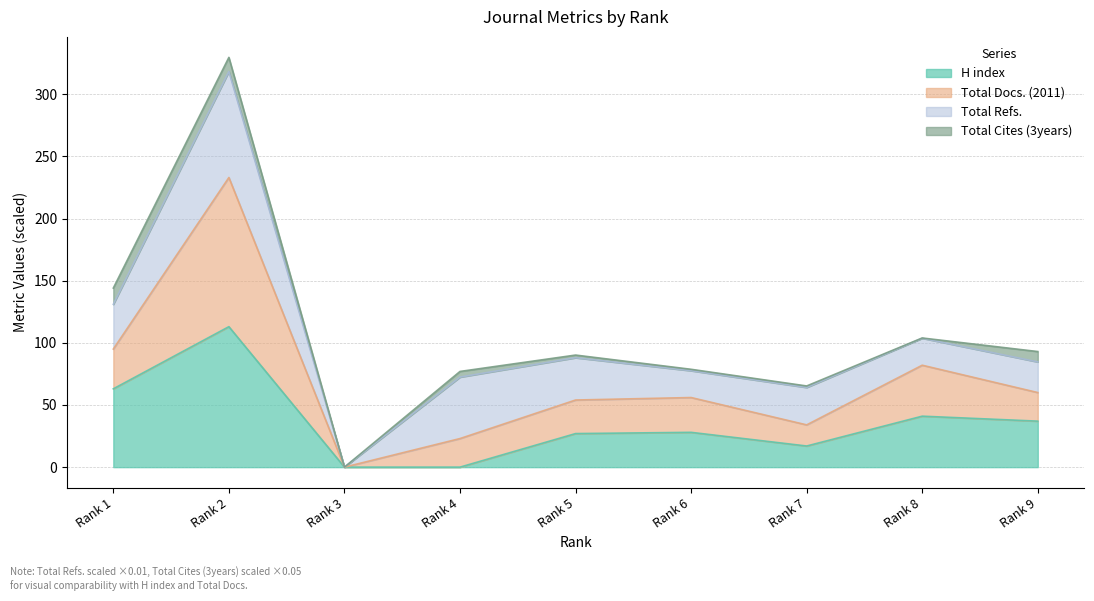

Count the number of categories in the chart.

9